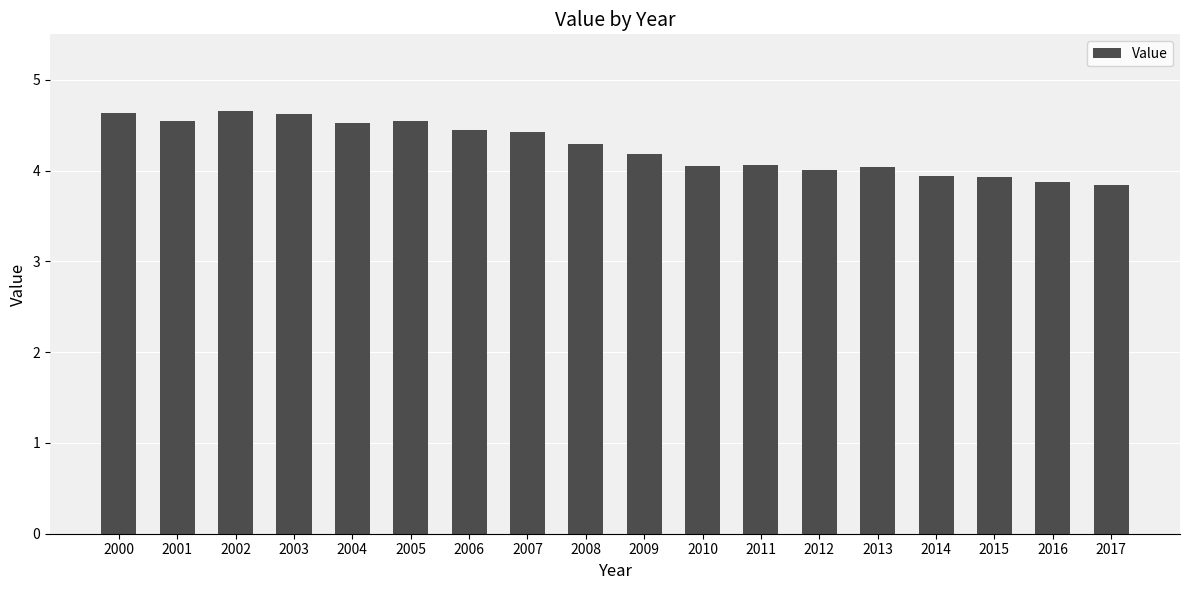

What is the change in value from 2003 to 2011?

-0.6